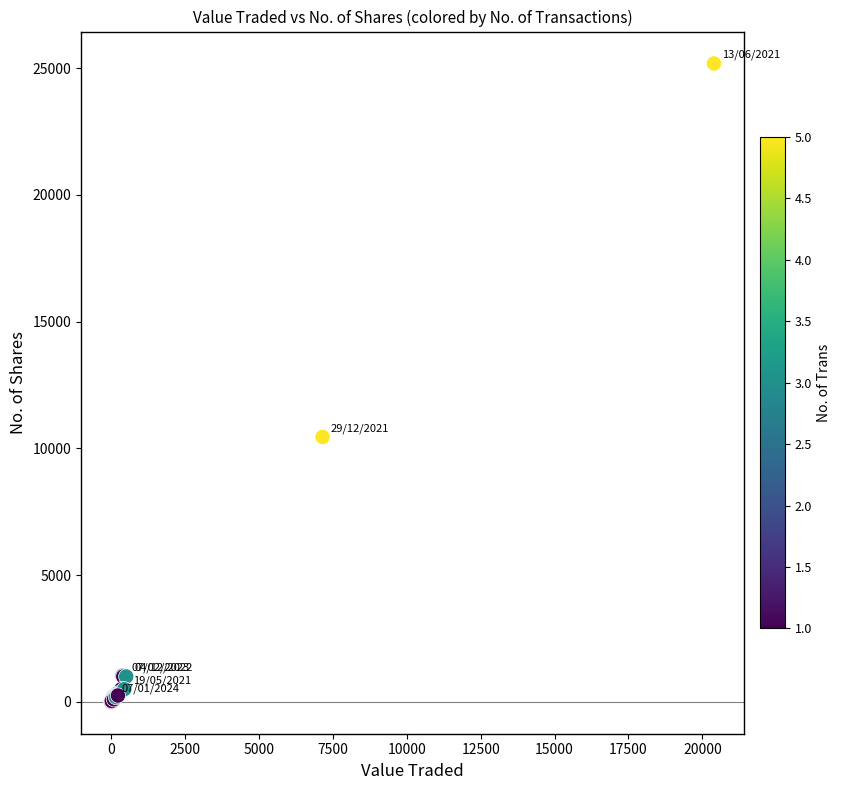

What Y value in the scatter plot is closest to 12591?

10450